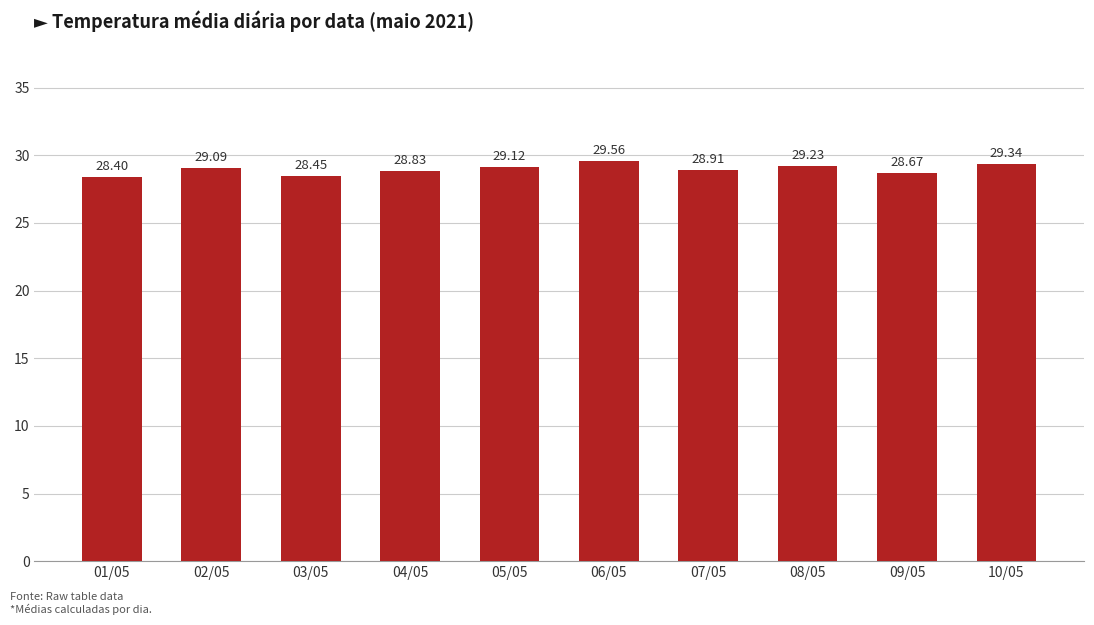

How many values are below 29?

5